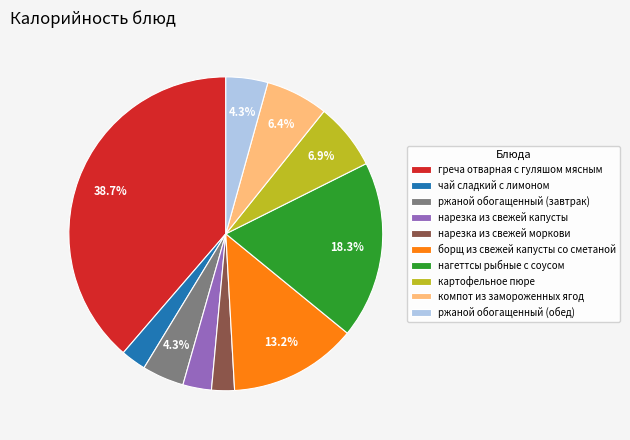

What is the ratio of the value at нагеттсы рыбные с соусом to the value at картофельное пюре?

2.7